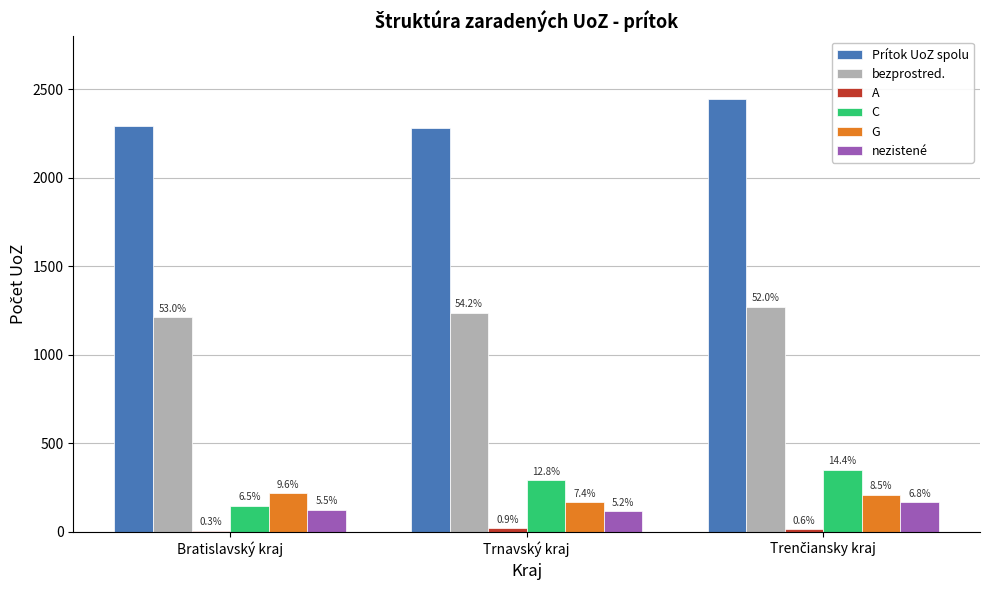

Does the chart contain stacked bars?

No